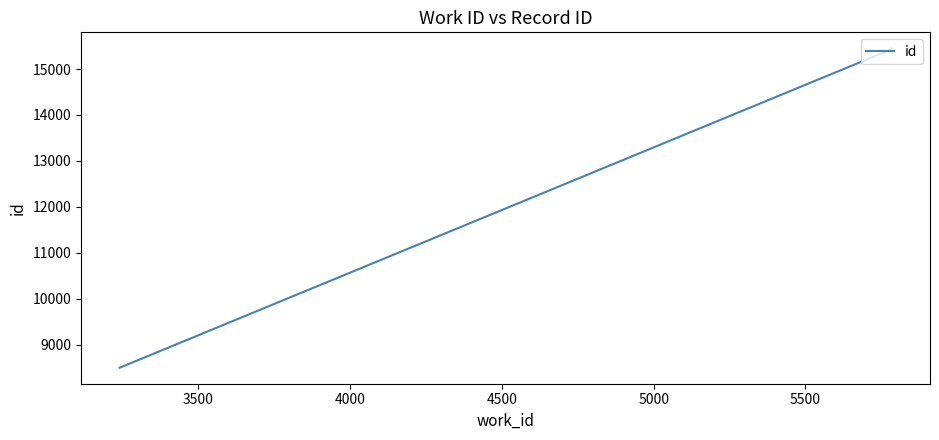

True or false: the data shows 6152 at 3500.

False